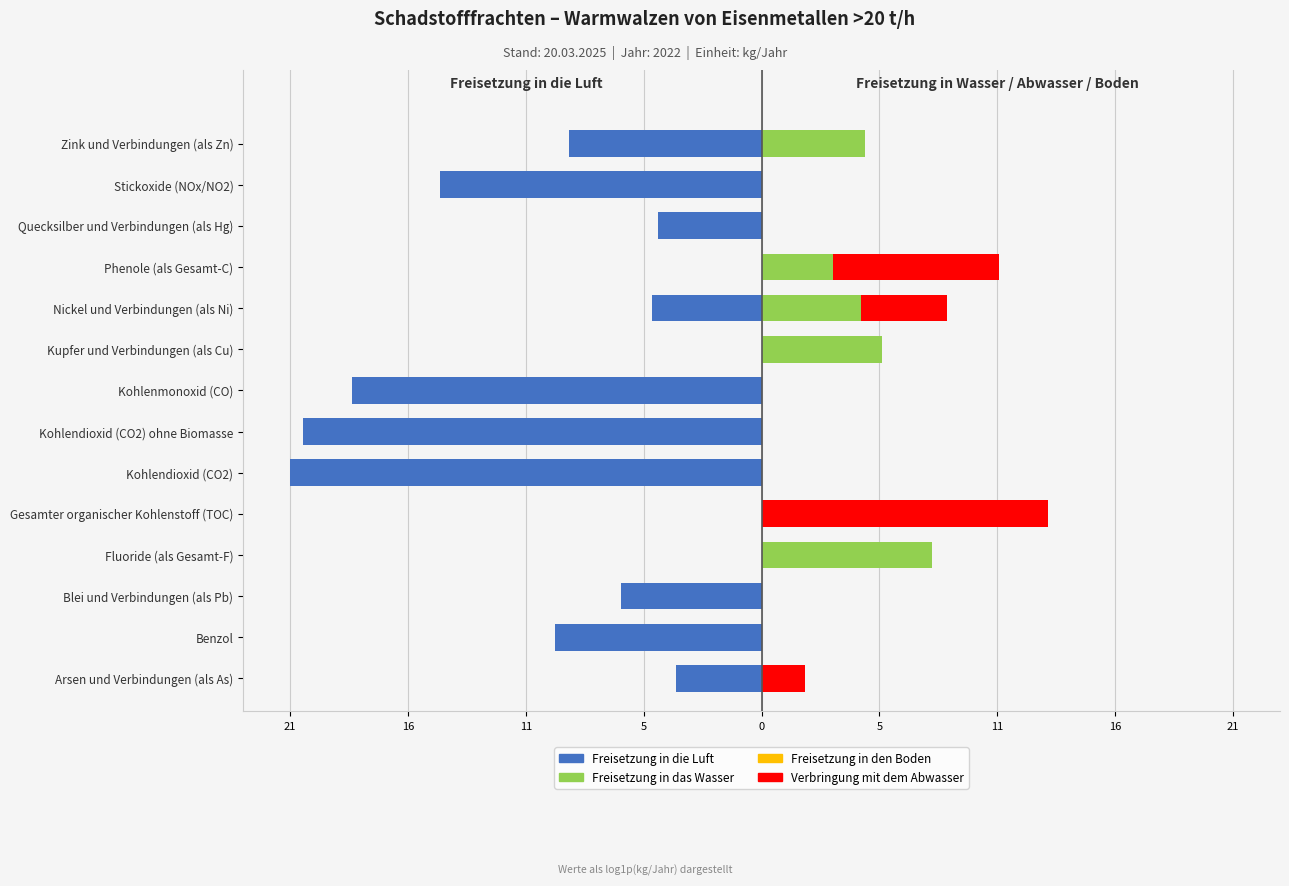

What are all the series names shown in the legend?

Freisetzung in die Luft, Freisetzung in das Wasser, Freisetzung in den Boden, Verbringung mit dem Abwasser